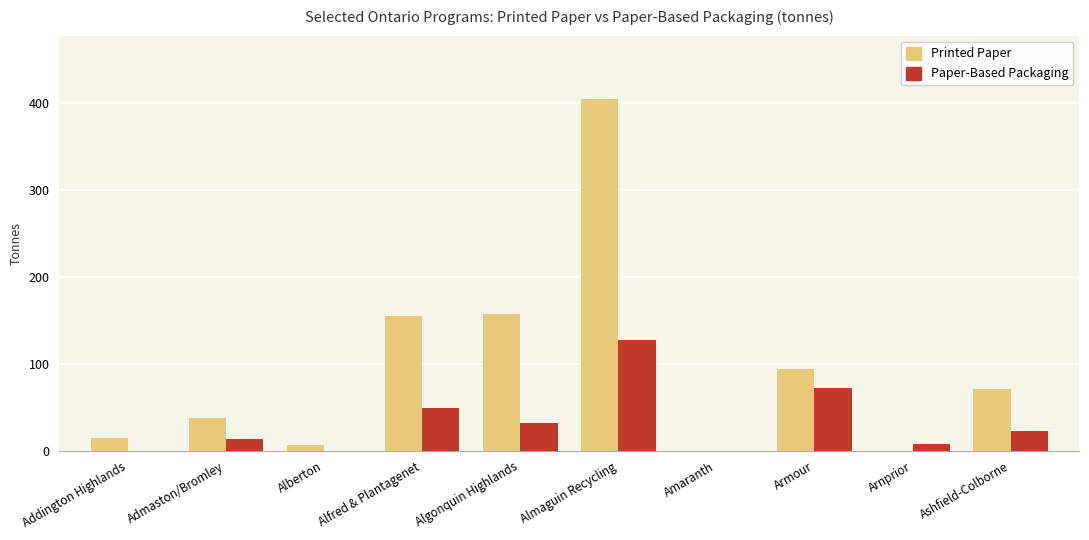

Is the value of Paper-Based Packaging at Almaguin Recycling greater than the value of Printed Paper at Algonquin Highlands?

No